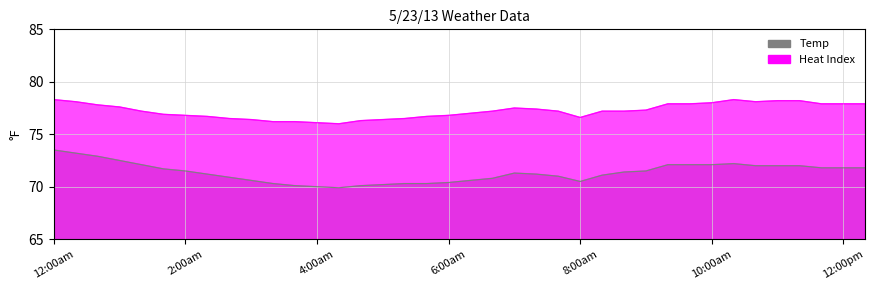

At how many categories does at least one series exceed 74?

38